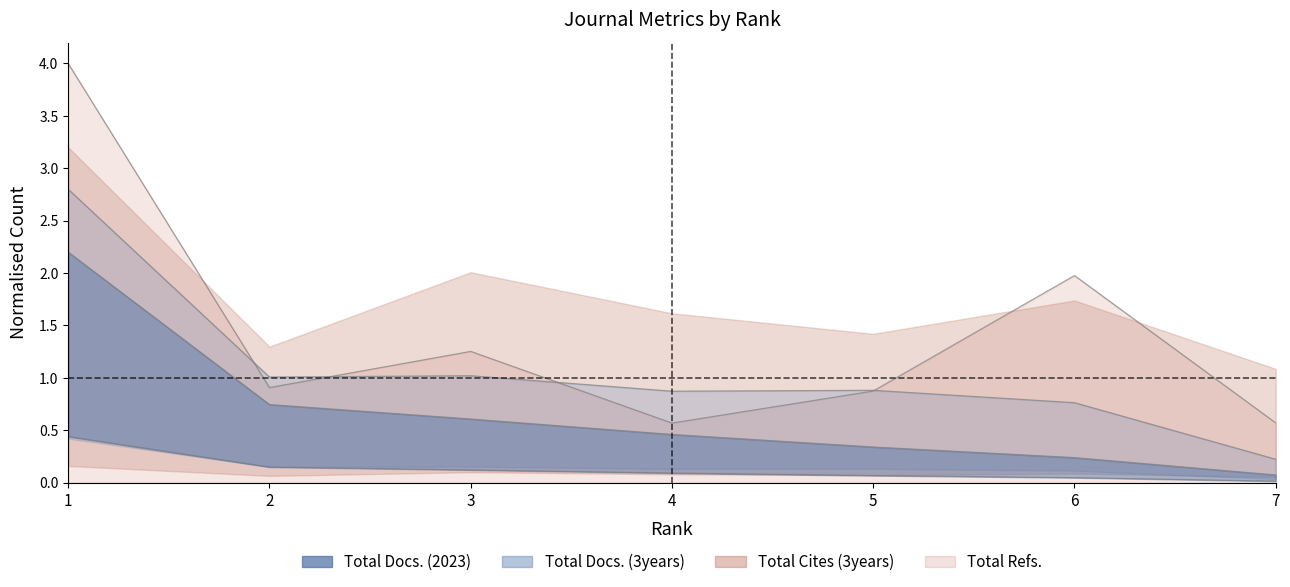

At which category does the chart reach its minimum across all series?

7